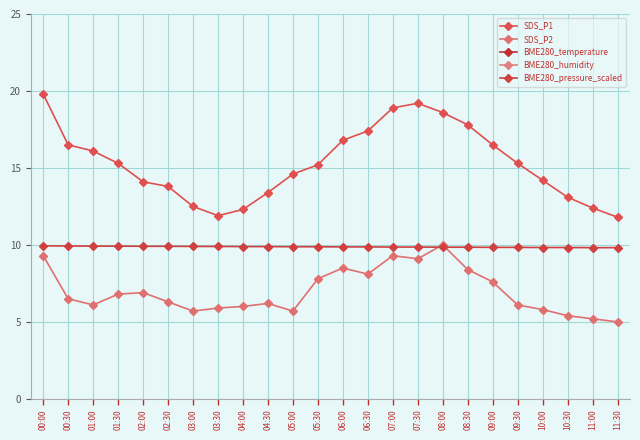

What value does the BME280_pressure_scaled series have at 05:30?

9.9